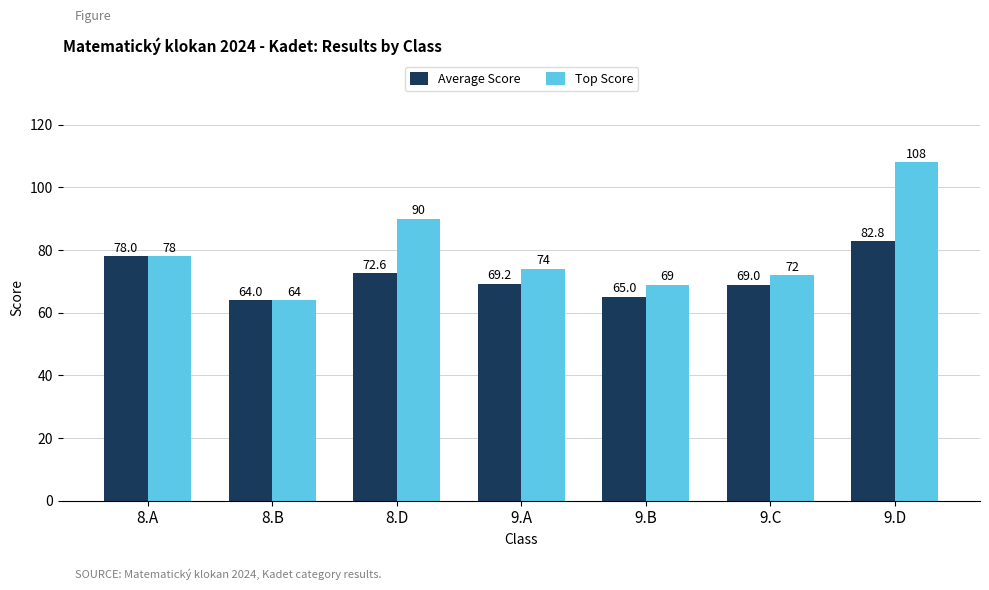

Rank the series at 8.D from highest to lowest value.

Top Score, Average Score